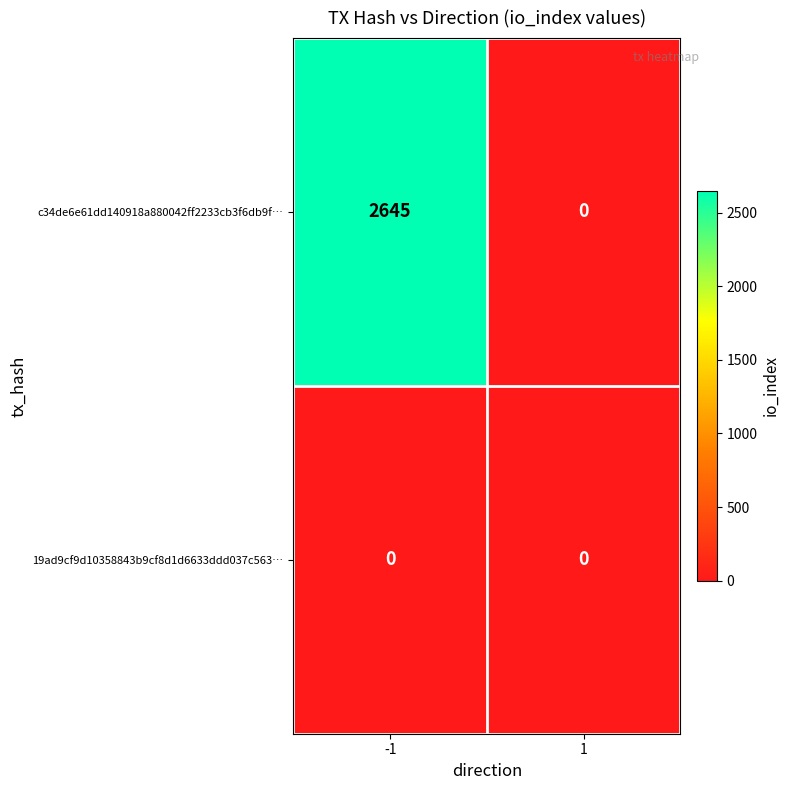

At which category is the sum across all series the highest?

-1